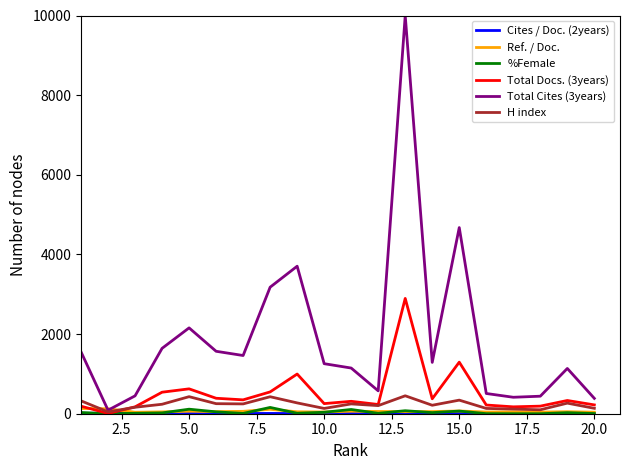

How many lines are shown in the chart?

6